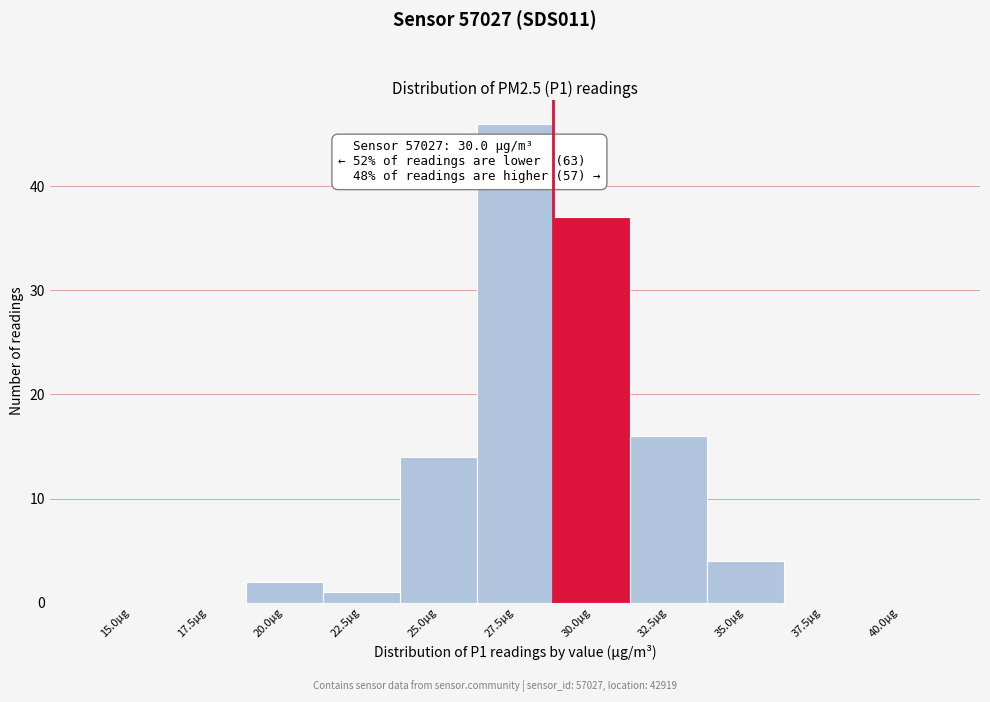

Reading left to right, transcribe all the data shown in this chart.

15.0μg=0	17.5μg=0	20.0μg=2	22.5μg=1	25.0μg=14	27.5μg=46	30.0μg=37	32.5μg=16	35.0μg=4	37.5μg=0	40.0μg=0